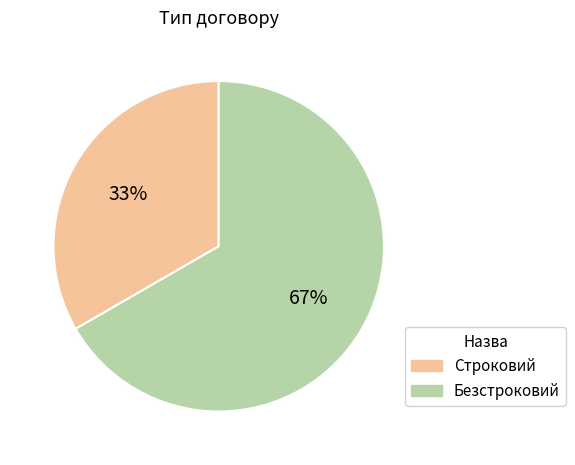

What percentage is the Строковий slice, to the nearest percent?

33%